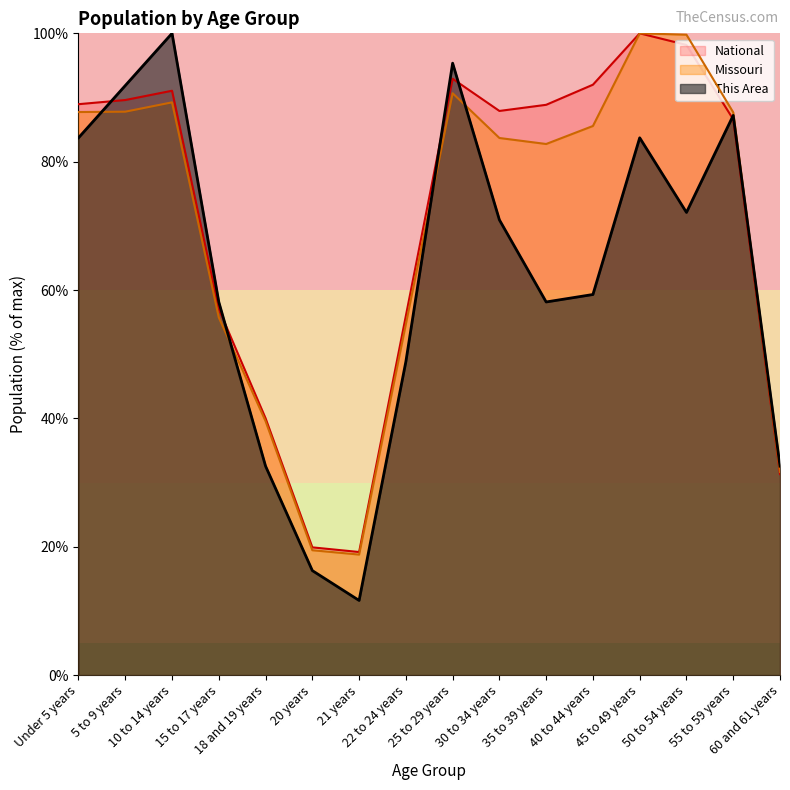

In National, how many points are higher than both neighbors (excluding endpoints)?

3